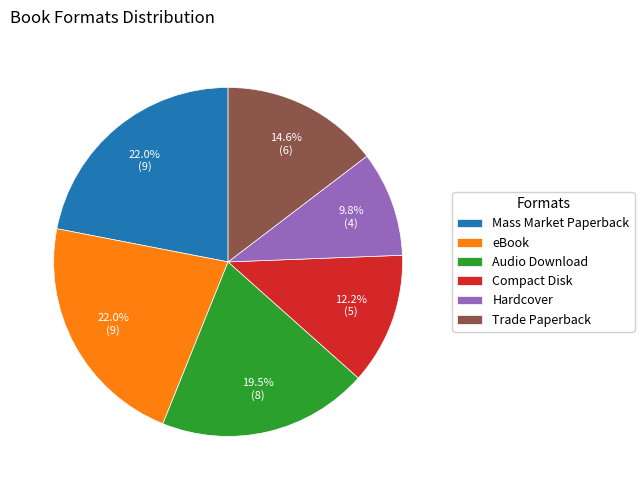

How many segments does this pie chart have?

6